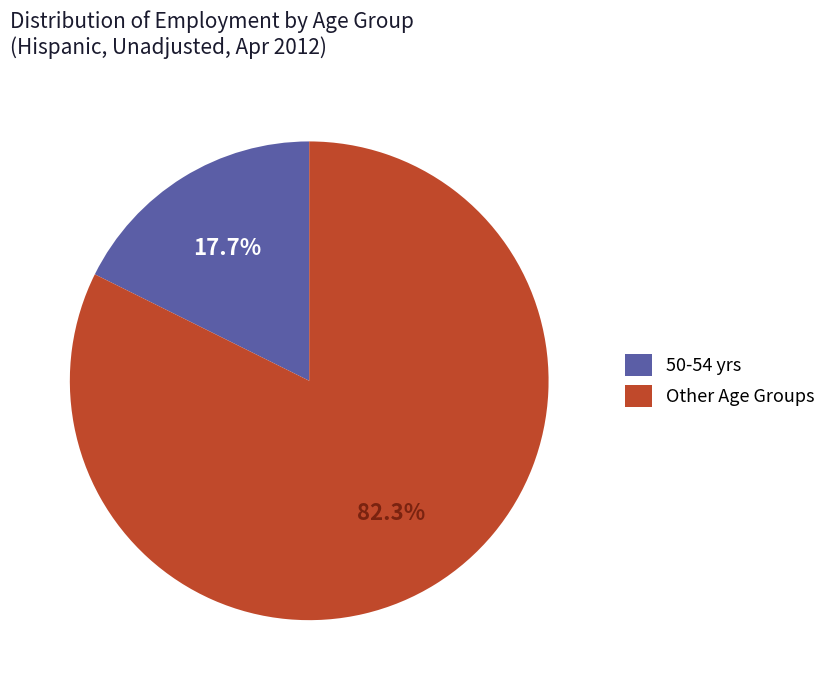

Count the number of slices in the pie.

2